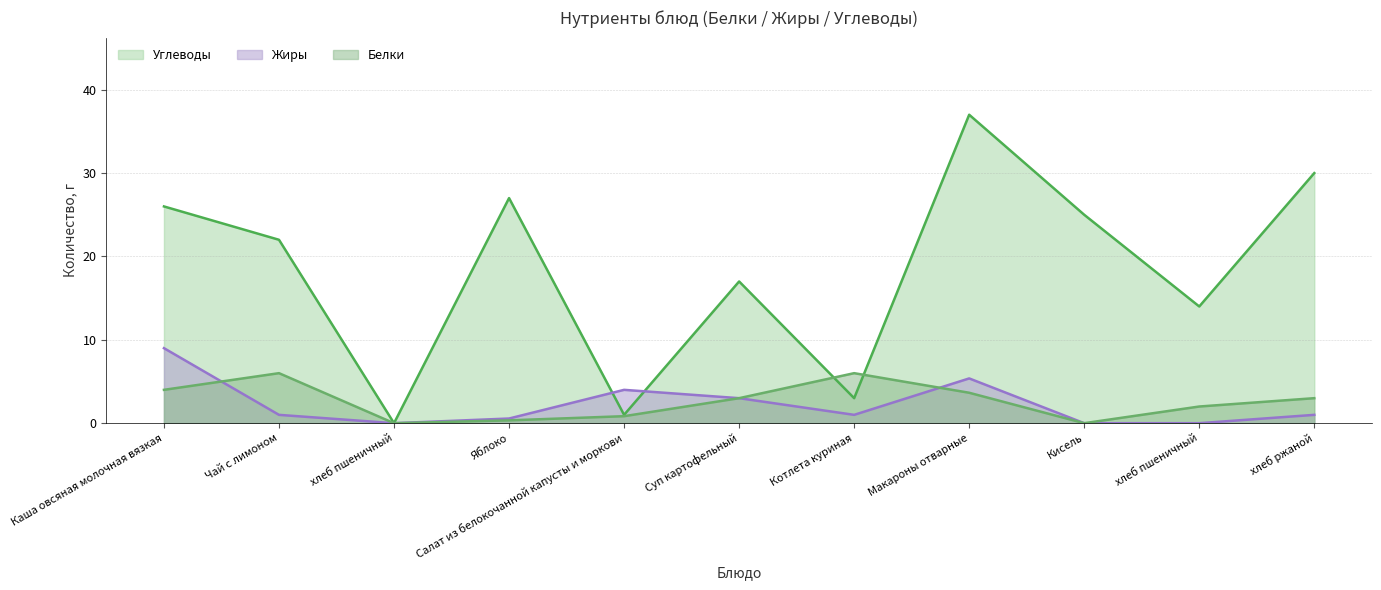

Which category has the highest value in the Углеводы series?

Макароны отварные